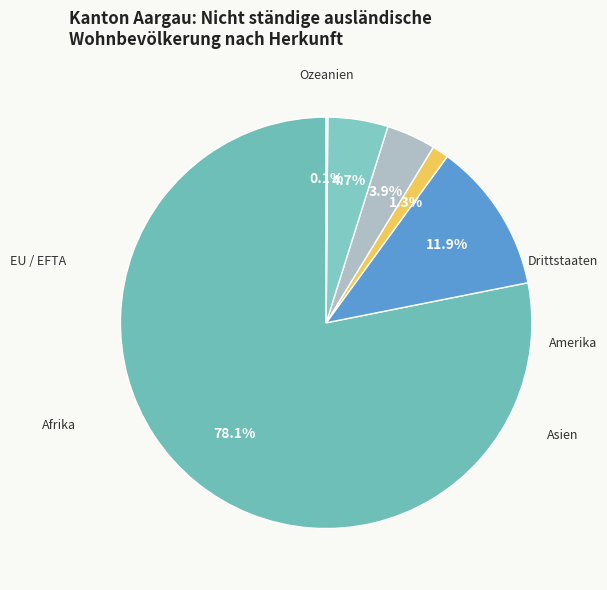

Which slice is the smallest?

Ozeanien